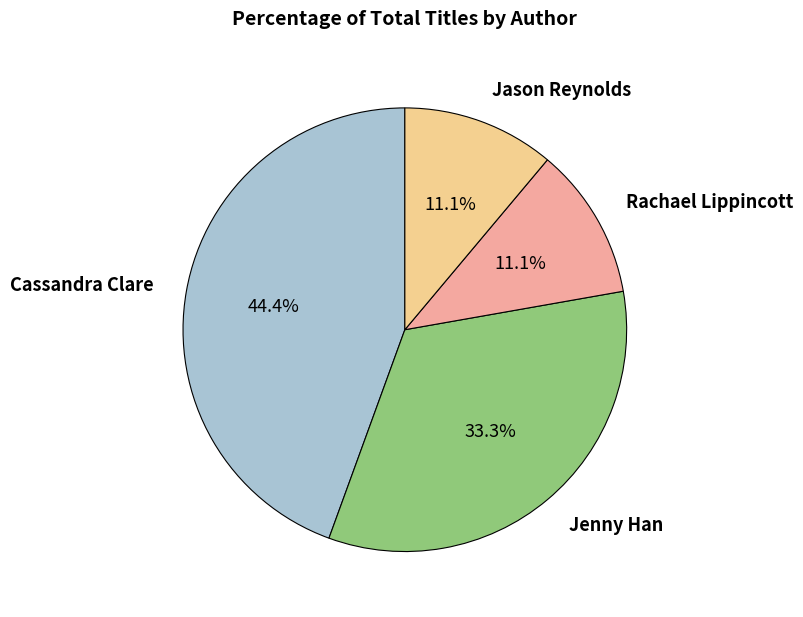

Combined, do Jason Reynolds and Rachael Lippincott account for over 50%?

No